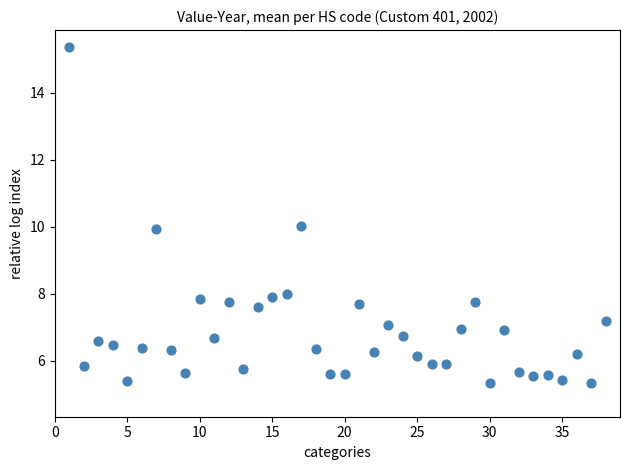

What is the range of X values (max minus min)?

37.0